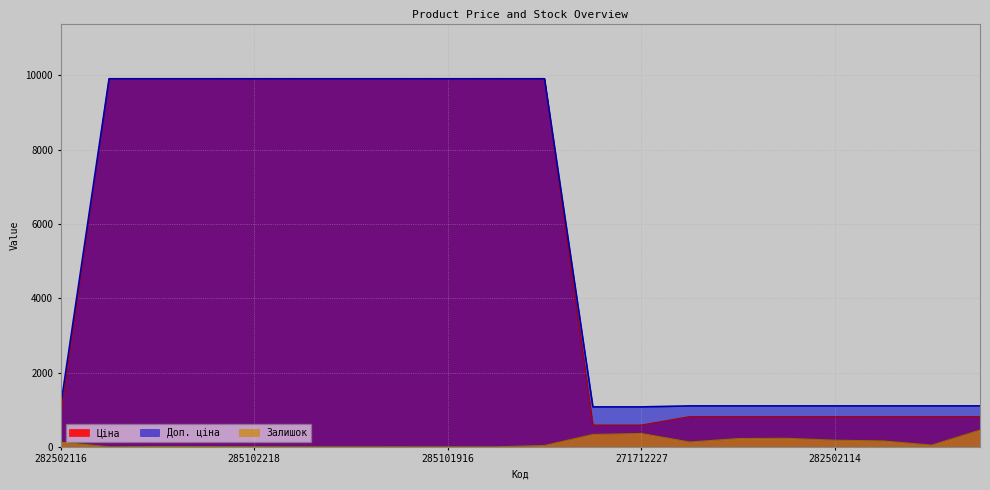

Reading left to right, transcribe all the data shown in this chart.

Ціна: 813.0	9908.5	9908.5	9908.5	9908.5	9908.5	9908.5	9908.5	9908.5	9908.5	9908.5	586.0	586.0	813.0	813.0	813.0	813.0	813.0	813.0	813.0
Доп. ціна: 1101.8	9908.5	9908.5	9908.5	9908.5	9908.5	9908.5	9908.5	9908.5	9908.5	9908.5	1074.5	1074.5	1101.8	1101.8	1101.8	1101.8	1101.8	1101.8	1101.8
Залишок: 125.0	0.0	8.0	7.0	3.0	0.0	0.0	1.0	0.0	0.0	36.0	333.0	359.0	129.0	223.0	229.0	178.0	158.0	46.0	450.0